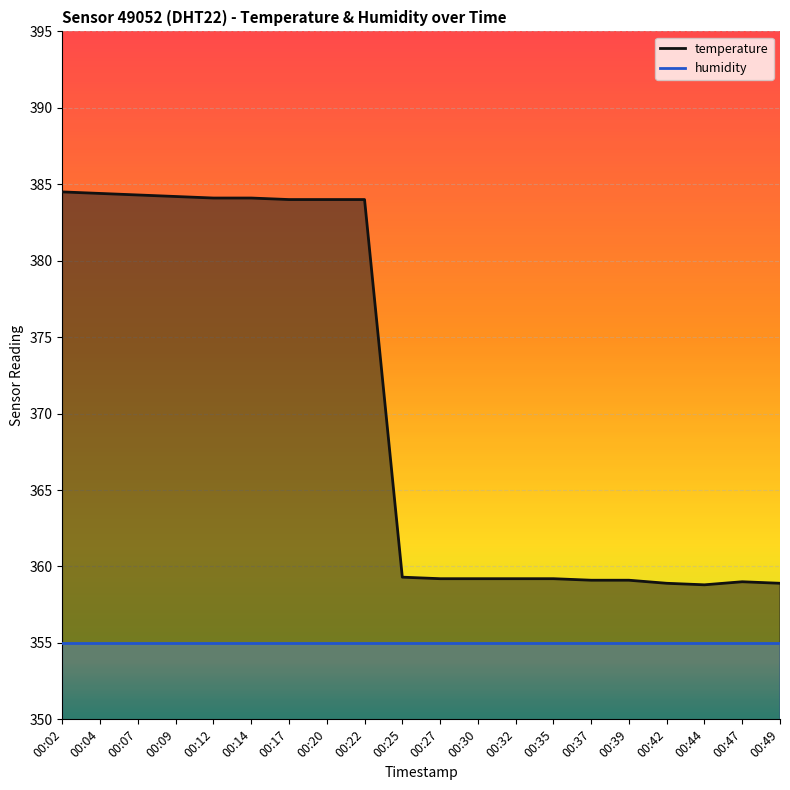

Rank the categories by value from lowest to highest.

00:44, 00:42, 00:49, 00:47, 00:37, 00:39, 00:27, 00:30, 00:32, 00:35, 00:25, 00:17, 00:20, 00:22, 00:12, 00:14, 00:09, 00:07, 00:04, 00:02